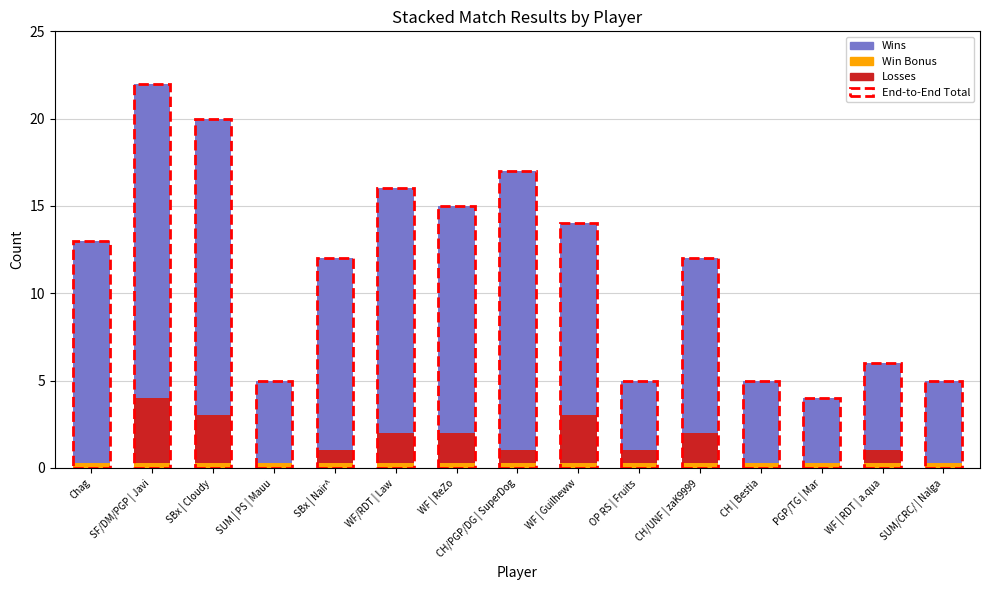

What position from the left is WF | ReZo?

7